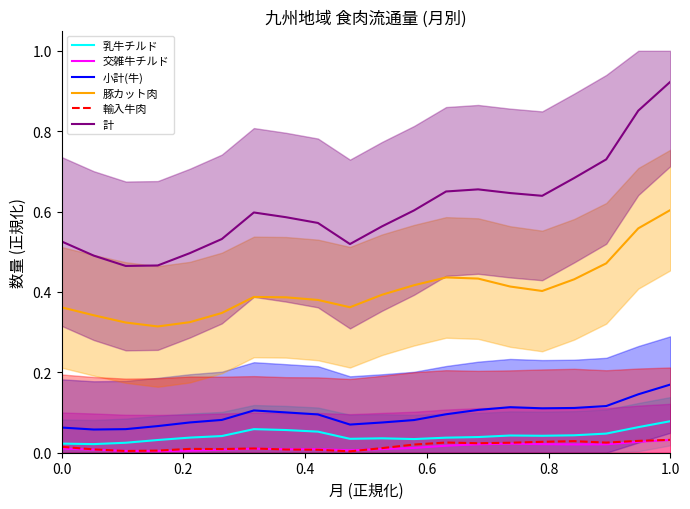

What is the sum of all 輸入牛肉 values?

0.3